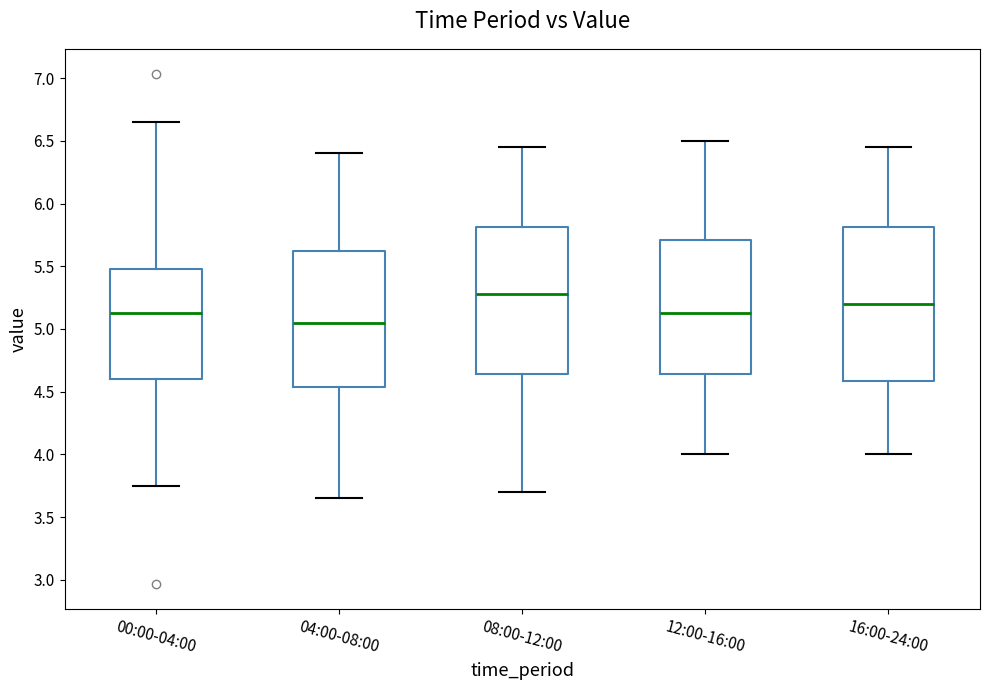

Which box has the lowest median line?

04:00-08:00